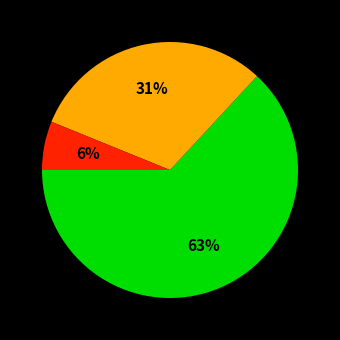

To the nearest percent, what is the average slice percentage?

33%